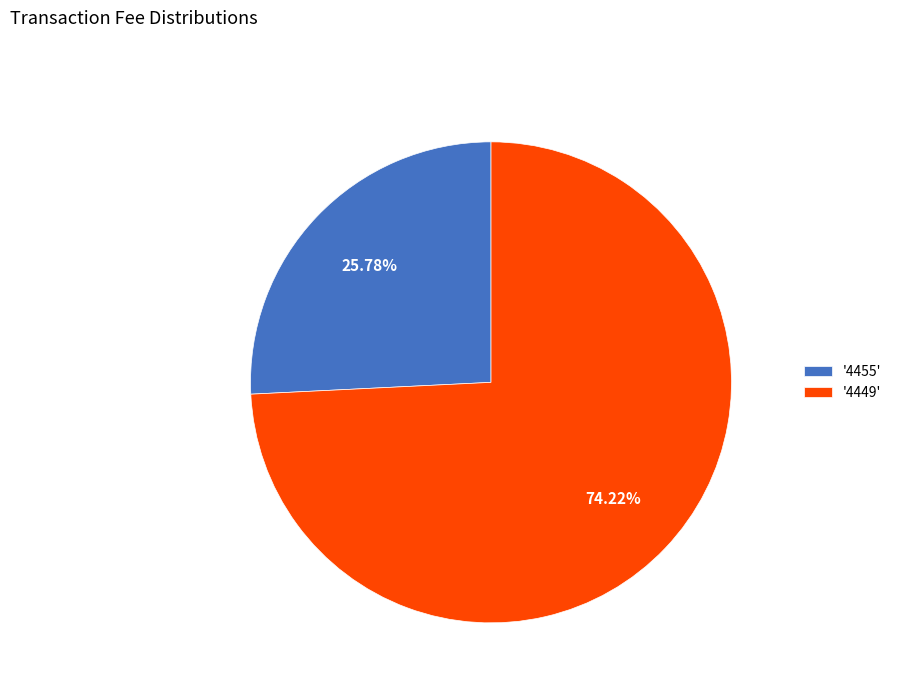

Approximately how many times larger is the value at '4455' compared to '4449'?

0.3